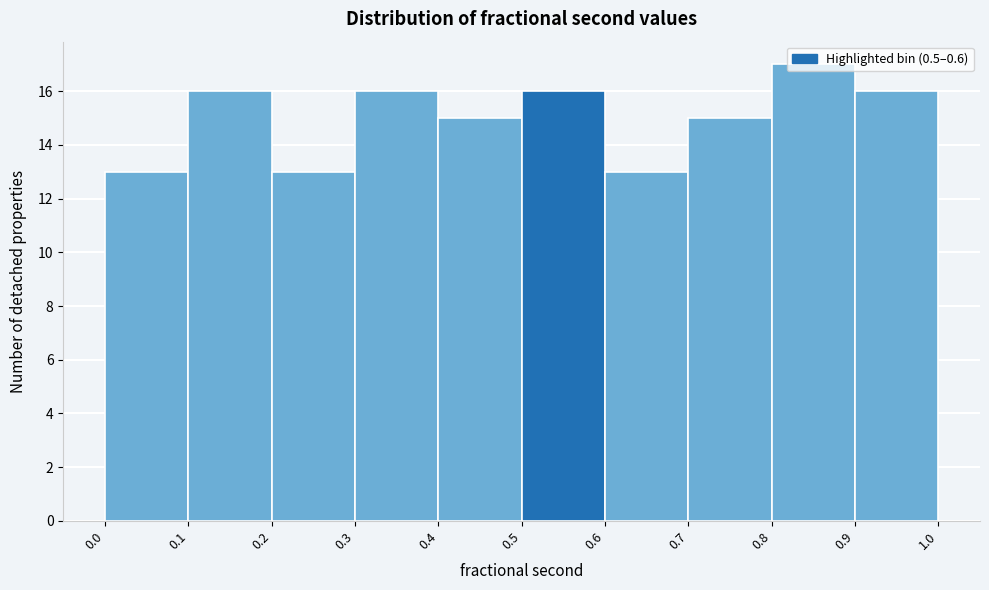

Which range on the x-axis has the tallest bar?

0.8 to 0.9